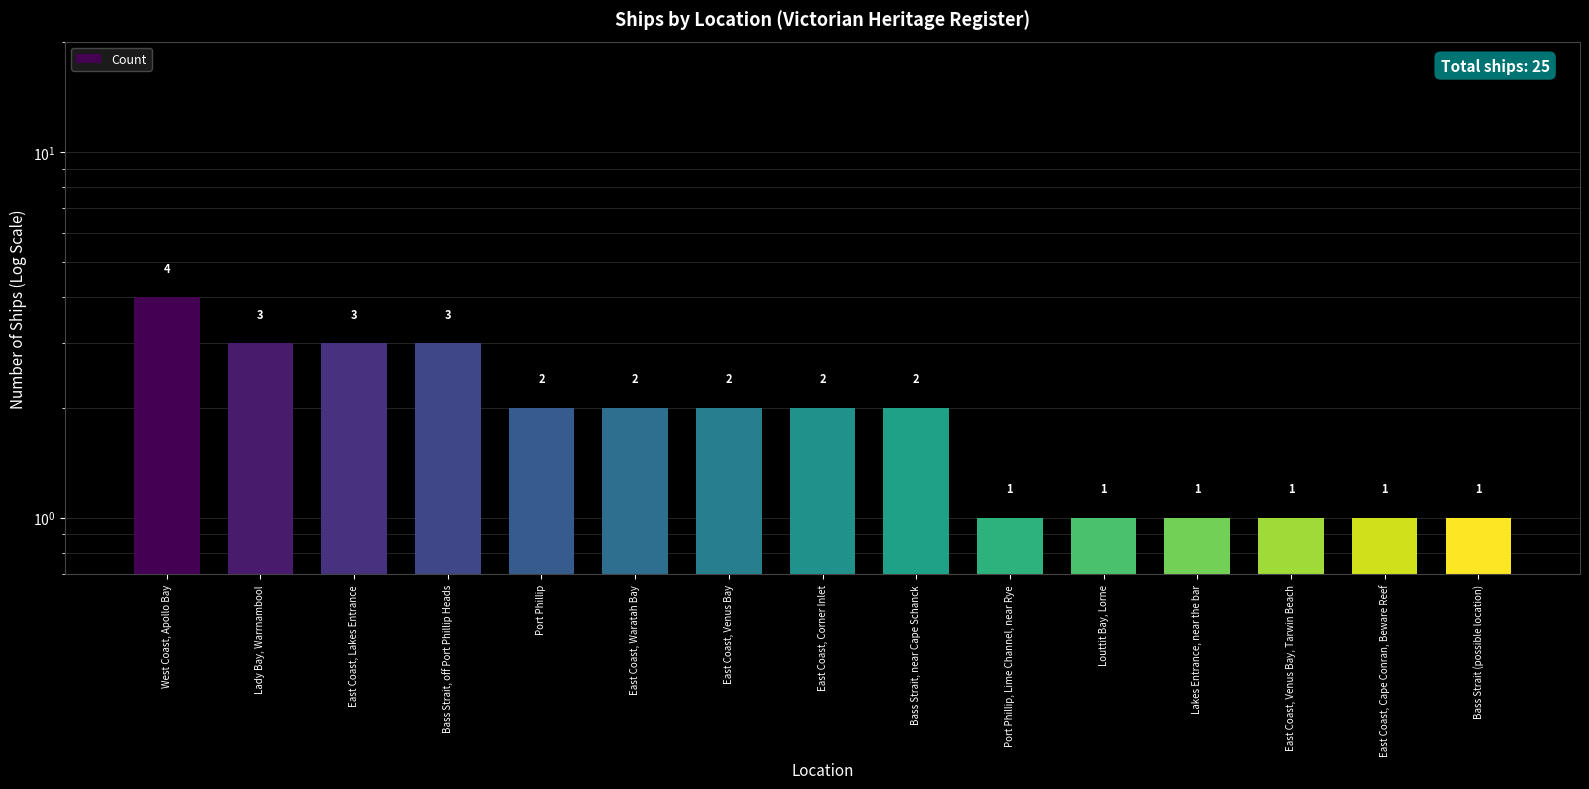

The value at Lady Bay, Warrnambool is 4. True or false?

False